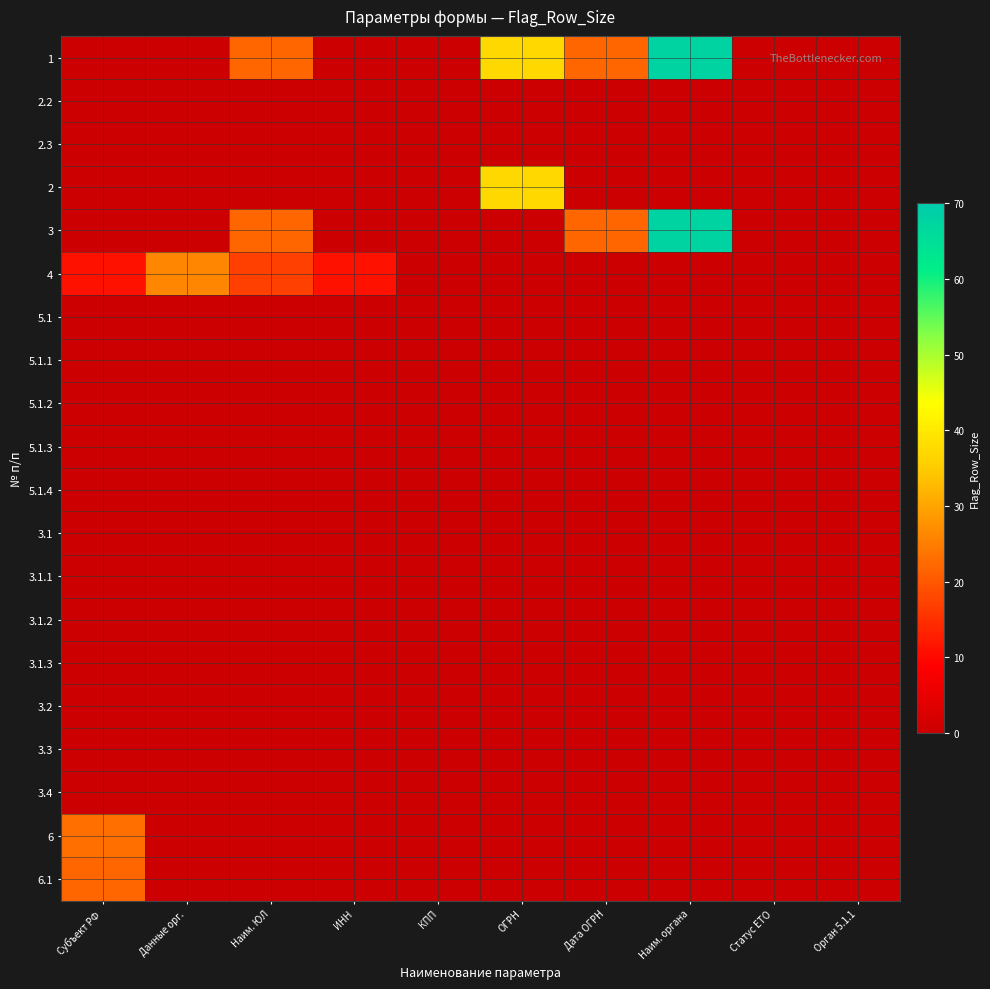

At which category is the sum across all series the highest?

Наим. органа